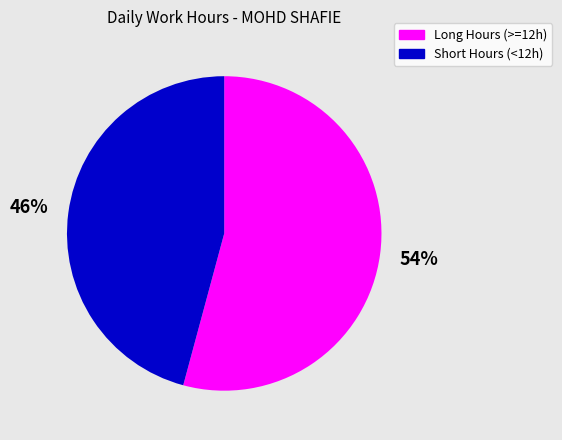

Between Long Hours (>=12h) and Short Hours (<12h), which is larger?

Long Hours (>=12h)